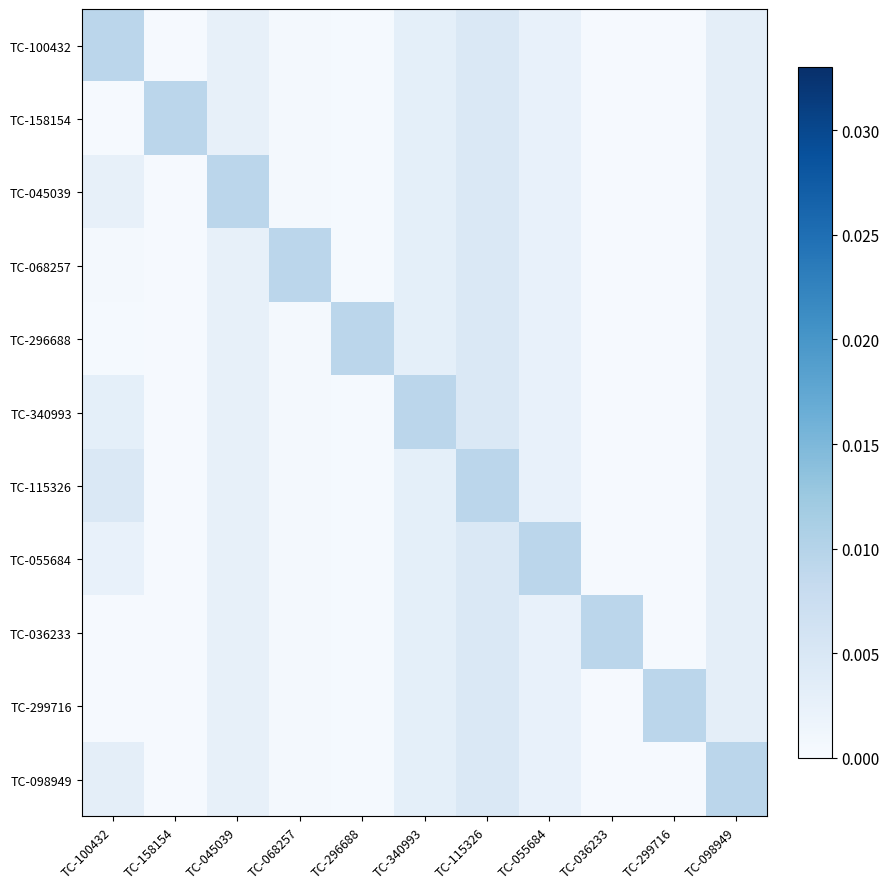

Between TC-068257 and TC-115326, which series saw the biggest shift?

TC-115326